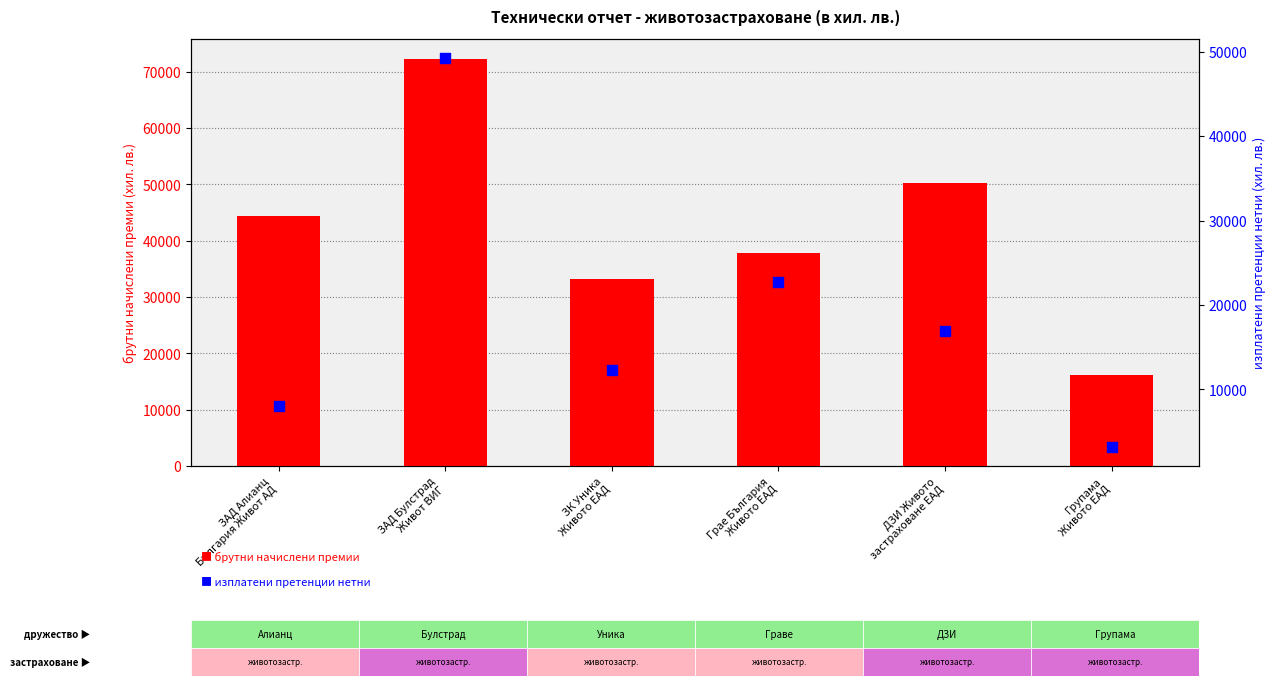

Which series reaches the maximum Y coordinate?

брутни начислени премии